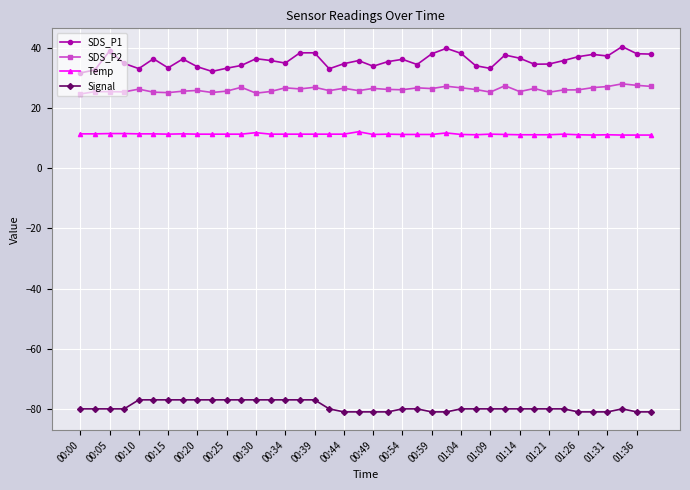

Which series has the widest spread of values?

SDS_P1